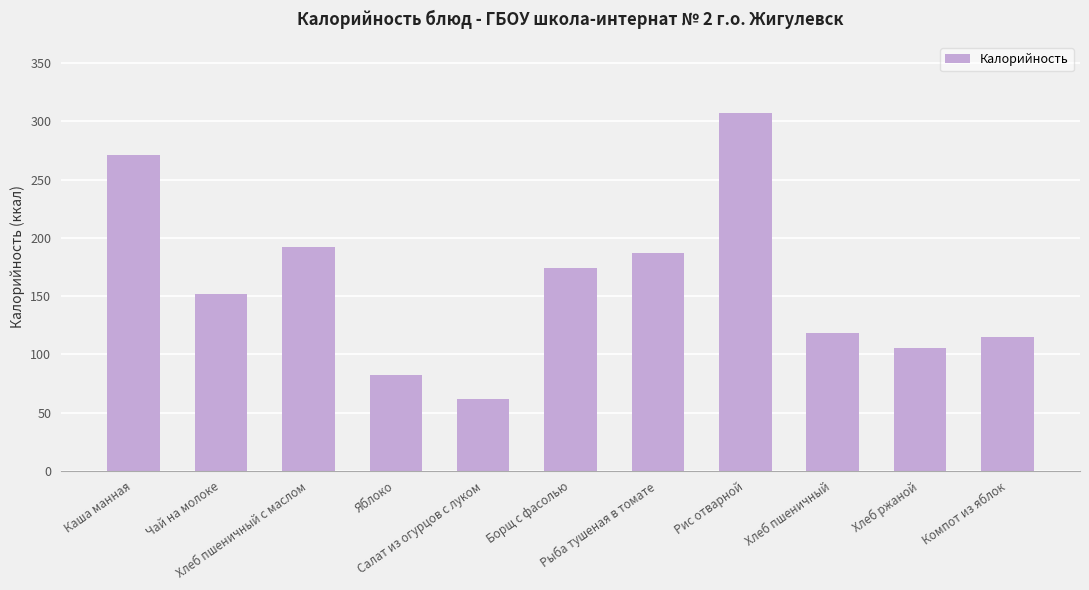

At which label does the data first exceed 152?

Каша манная